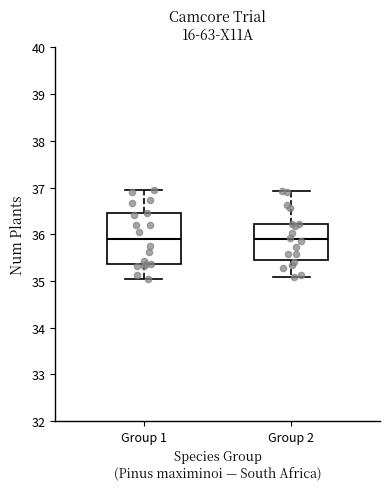

Where does the upper whisker of the box for Group 1 end on the y-axis? The values are not printed on the chart, so give them approximately, as read against the axis.

36.9